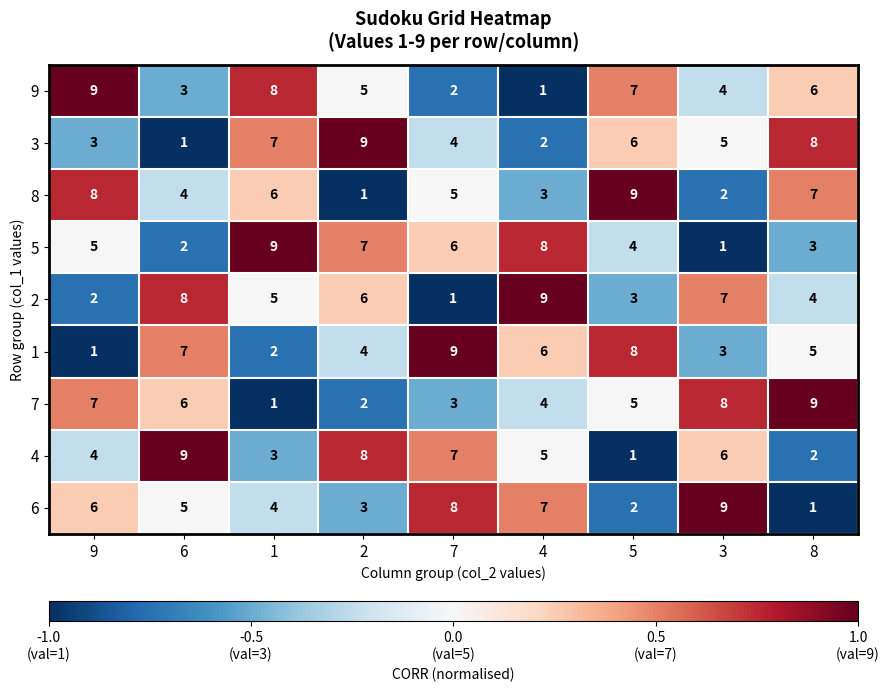

Rank the categories by 4 value from lowest to highest.

5, 8, 1, 9, 4, 3, 7, 2, 6